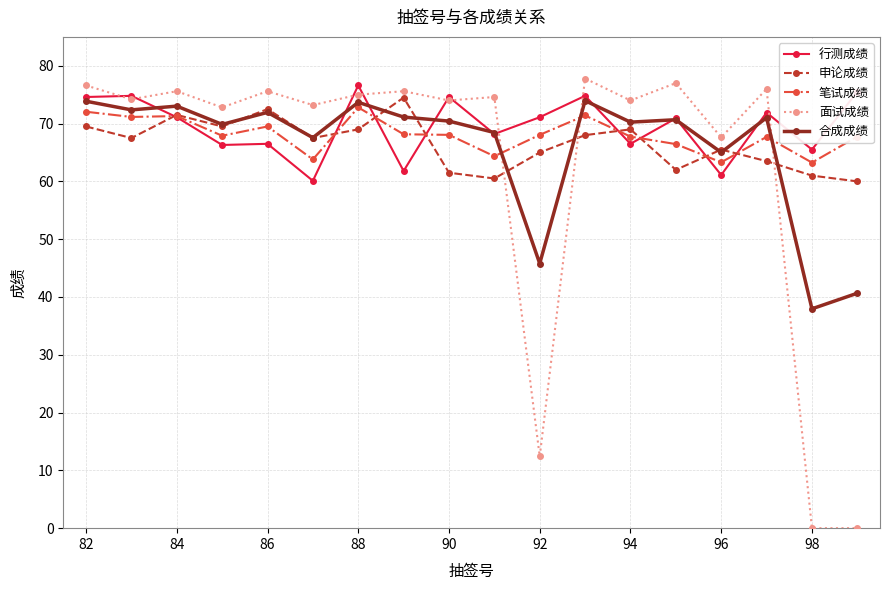

What is the greatest value displayed?

77.8